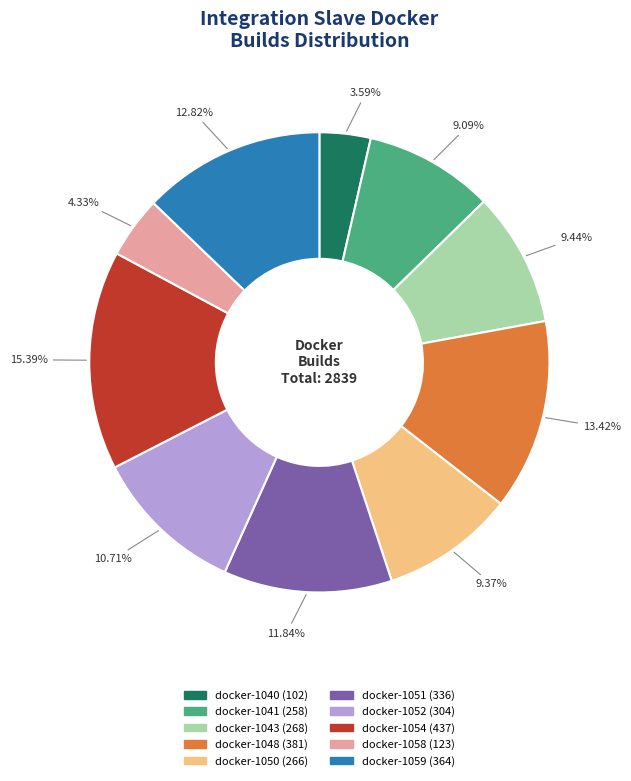

Do docker-1048 and docker-1054 together represent more than half of the pie?

No